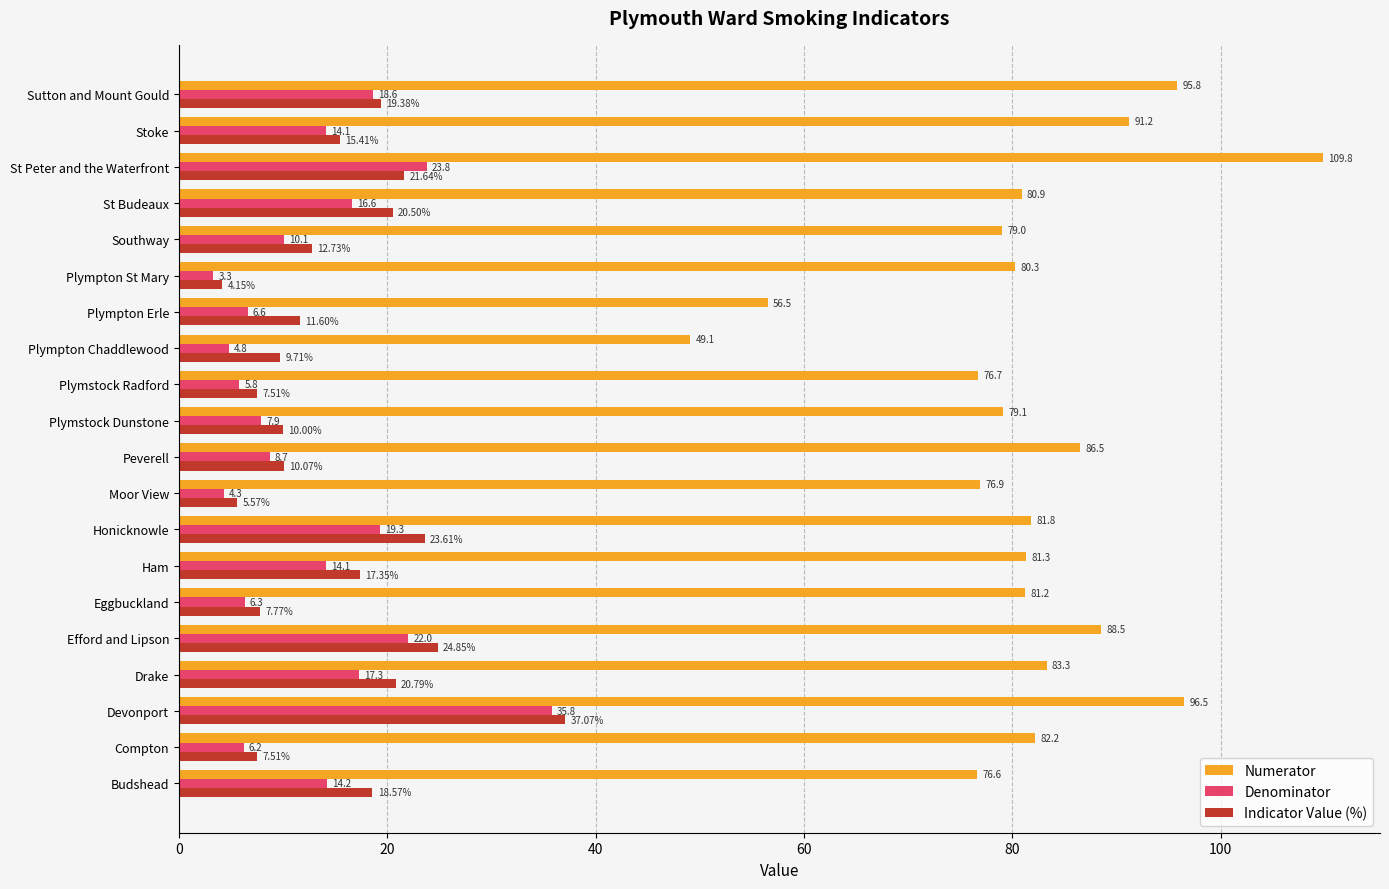

Between Budshead and Compton, which series saw the biggest shift?

Indicator Value (%)